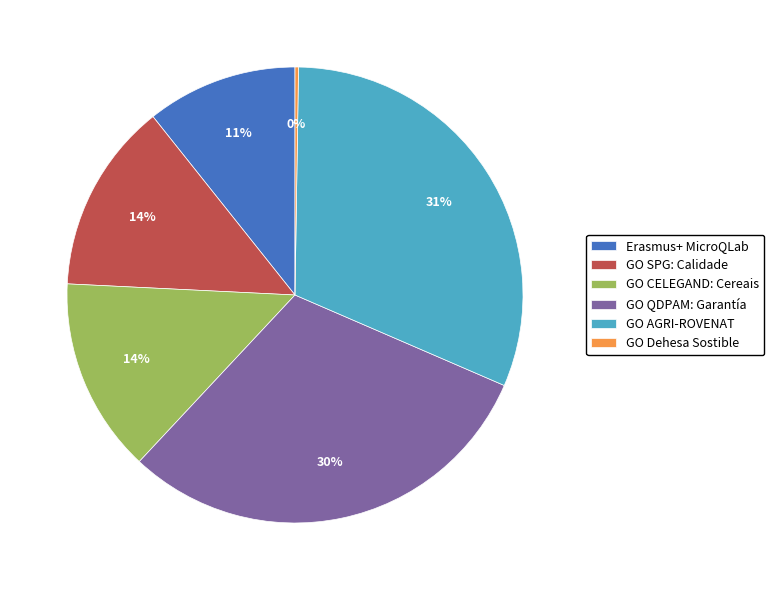

What percentage is the GO CELEGAND: Cereais slice, to the nearest percent?

14%